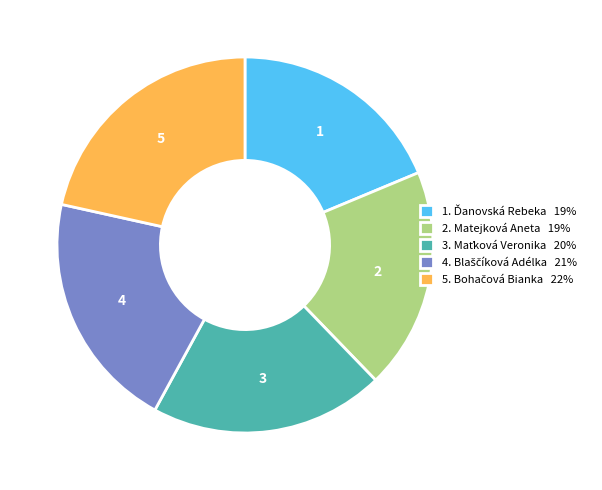

Is there a majority slice in this chart?

No